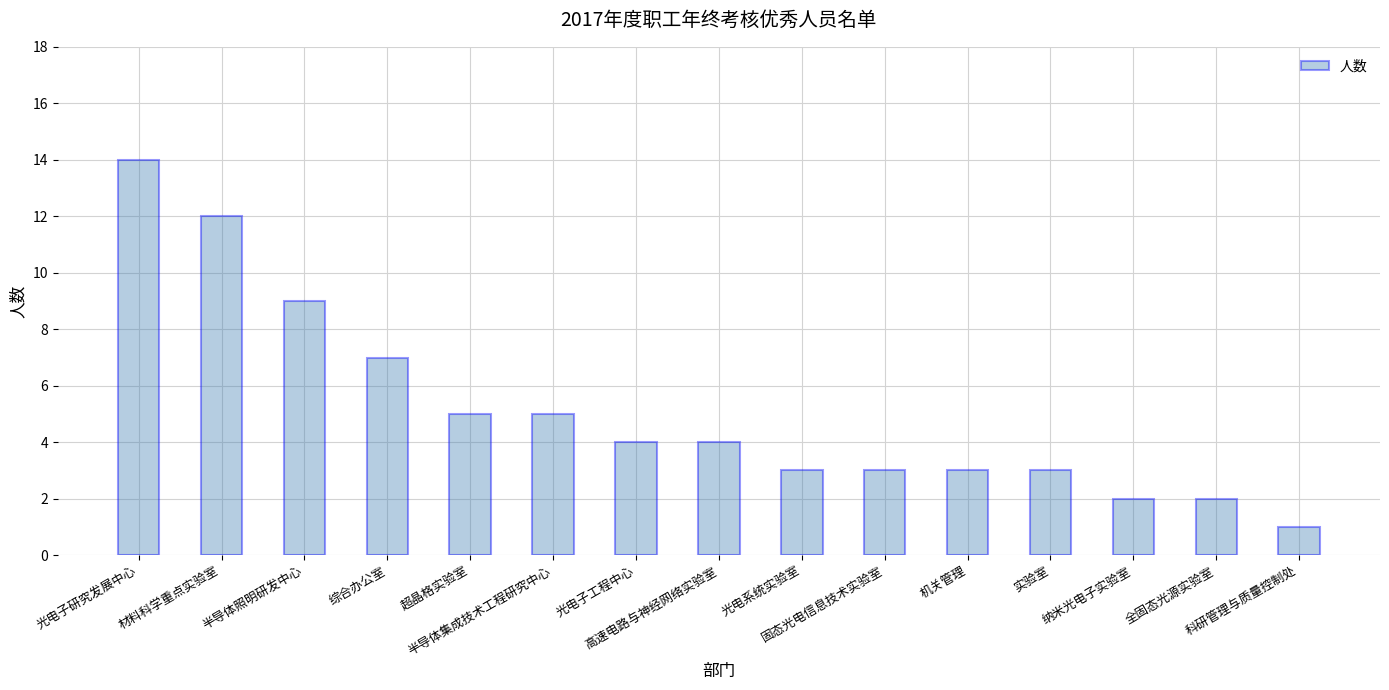

Between 纳米光电子实验室 and 半导体集成技术工程研究中心, which is larger?

半导体集成技术工程研究中心